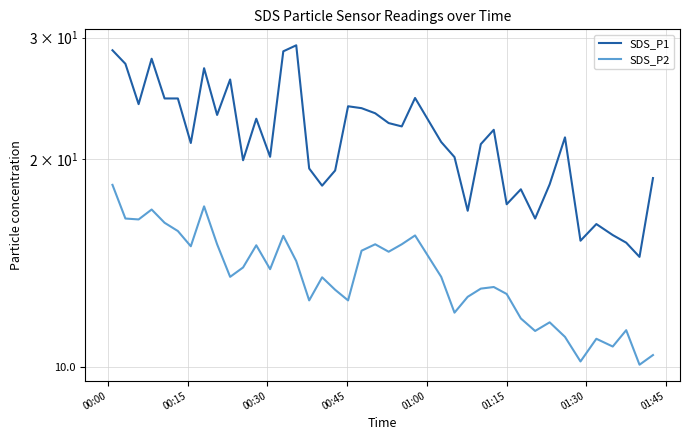

How many lines are shown in the chart?

2